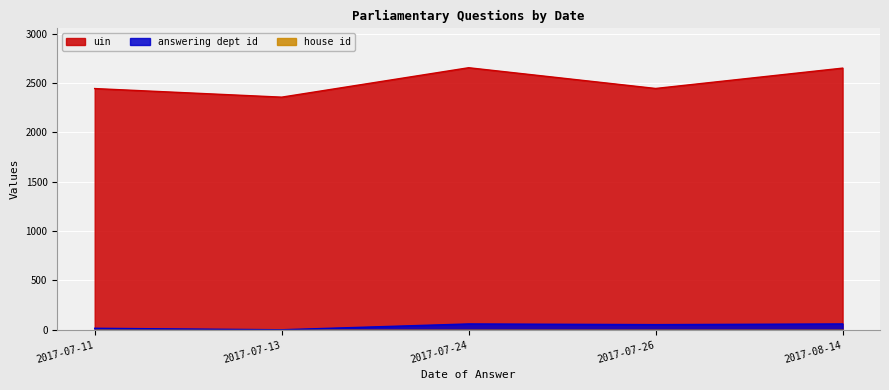

What is the minimum value shown in the chart?

1